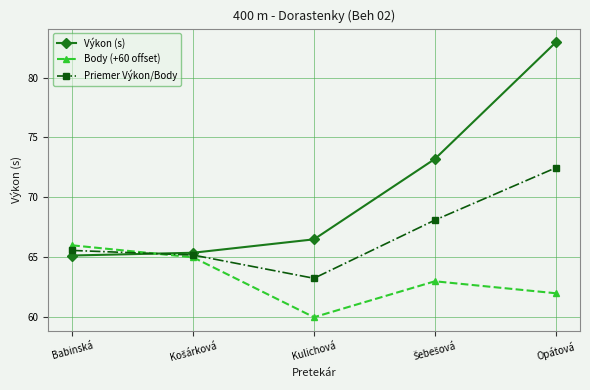

After their last crossing, which series has the higher values: Výkon (s) or Body (+60 offset)?

Výkon (s)